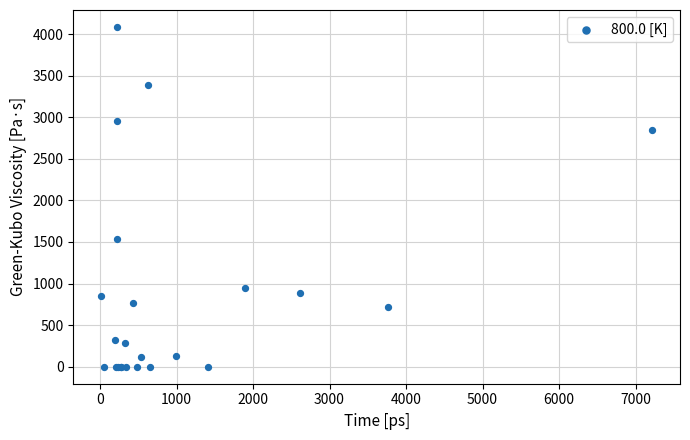

What Y value in the scatter plot is closest to 2042?

1531.8